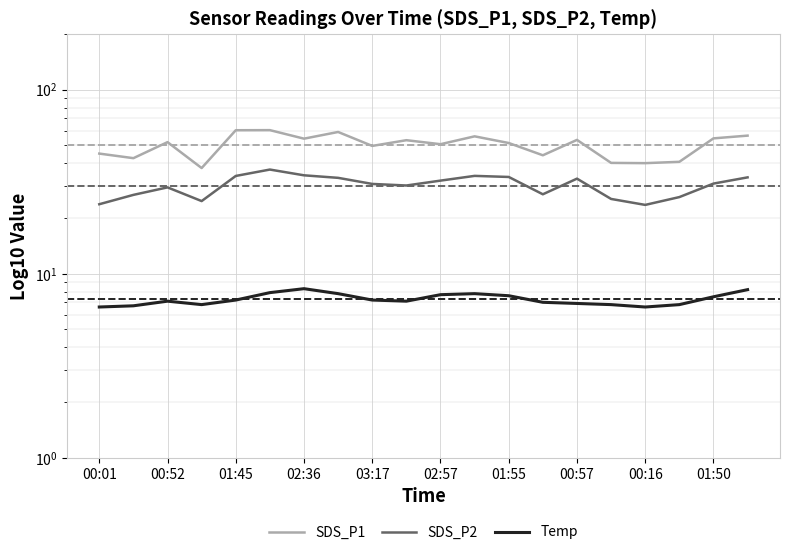

Which series has the largest range (max minus min)?

SDS_P1